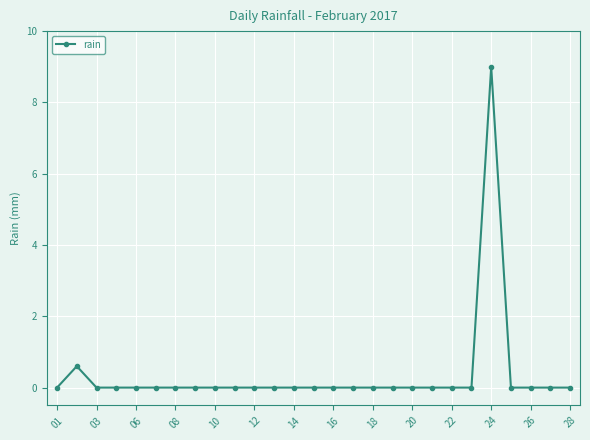

What is the greatest value displayed?

9.0